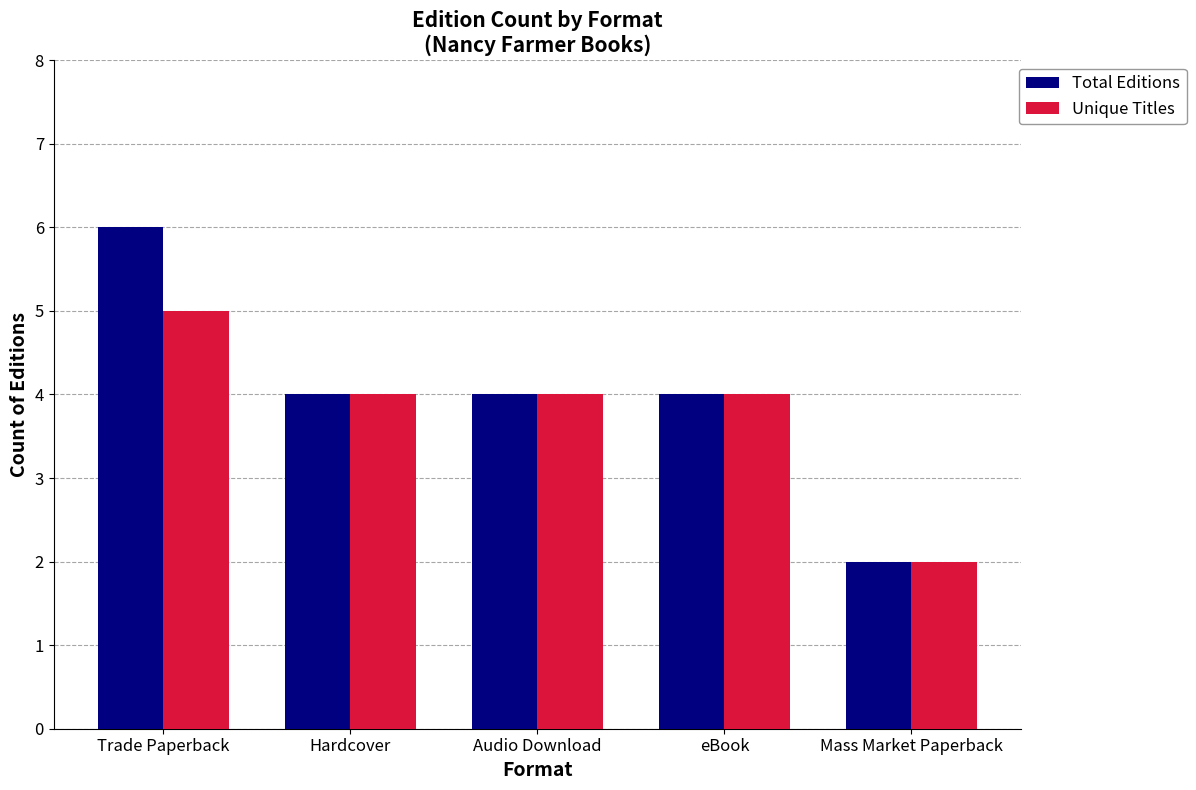

Does the chart contain any negative values?

No